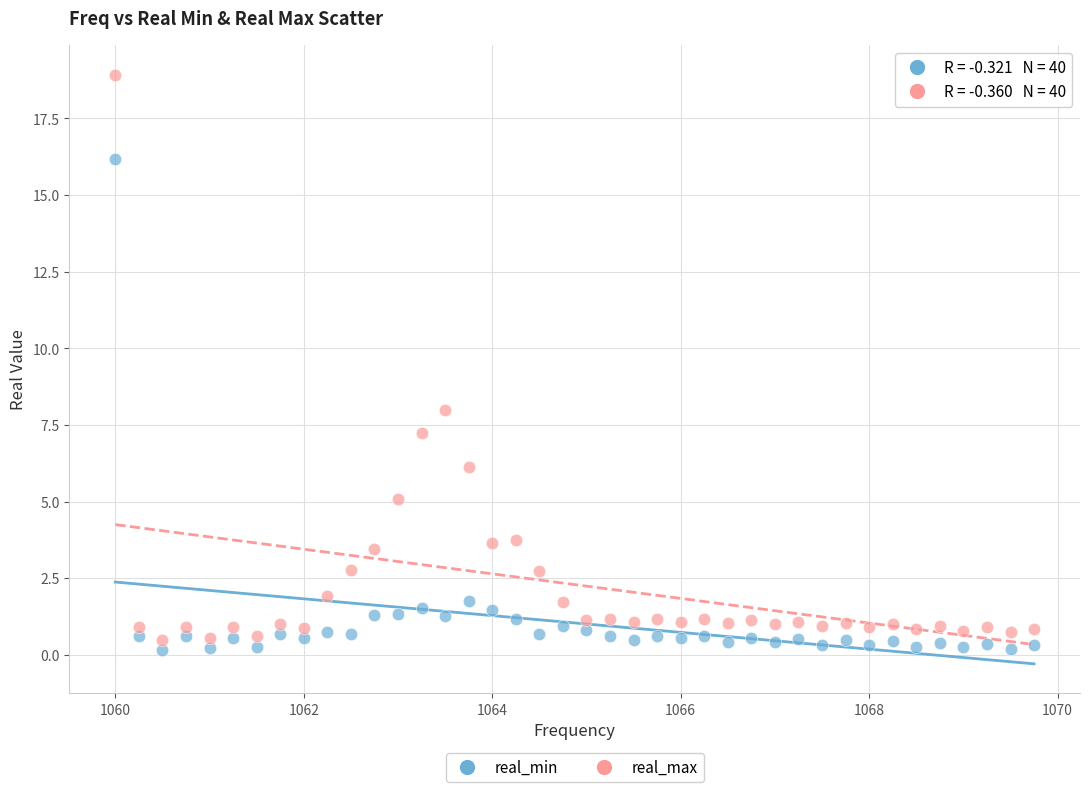

Which series reaches the minimum Y coordinate?

real_min